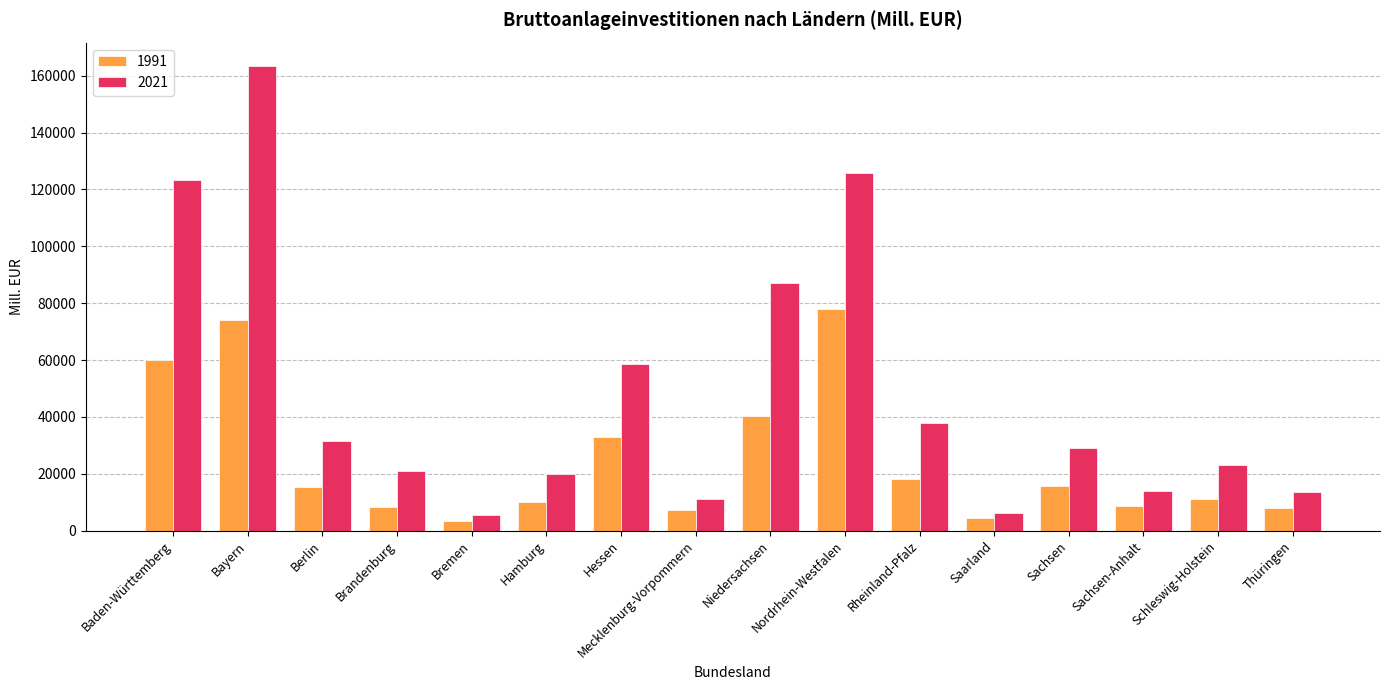

How many data points in 1991 are less than 15308?

8